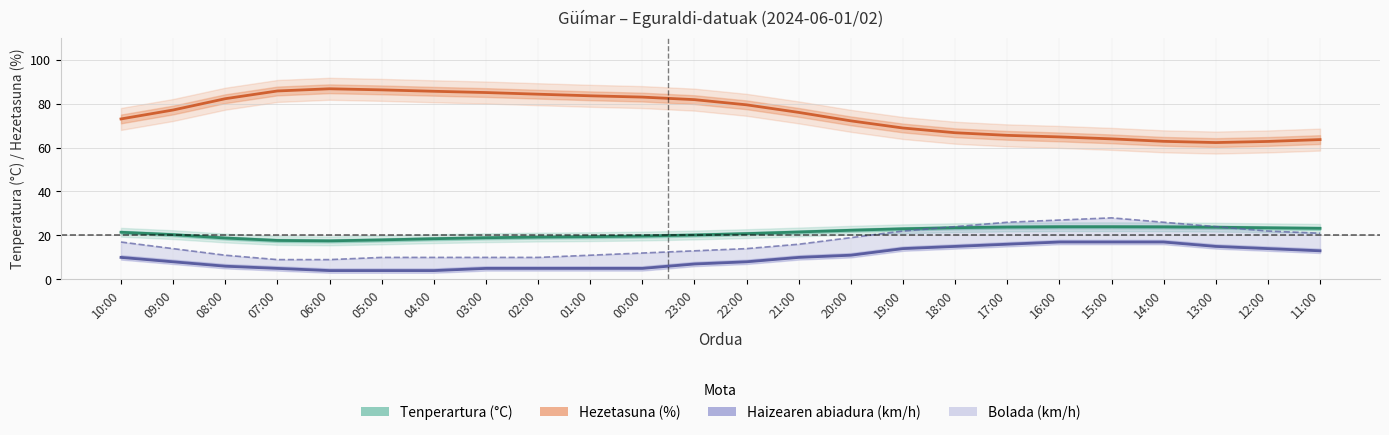

Does the chart display data point markers on the line(s)?

No